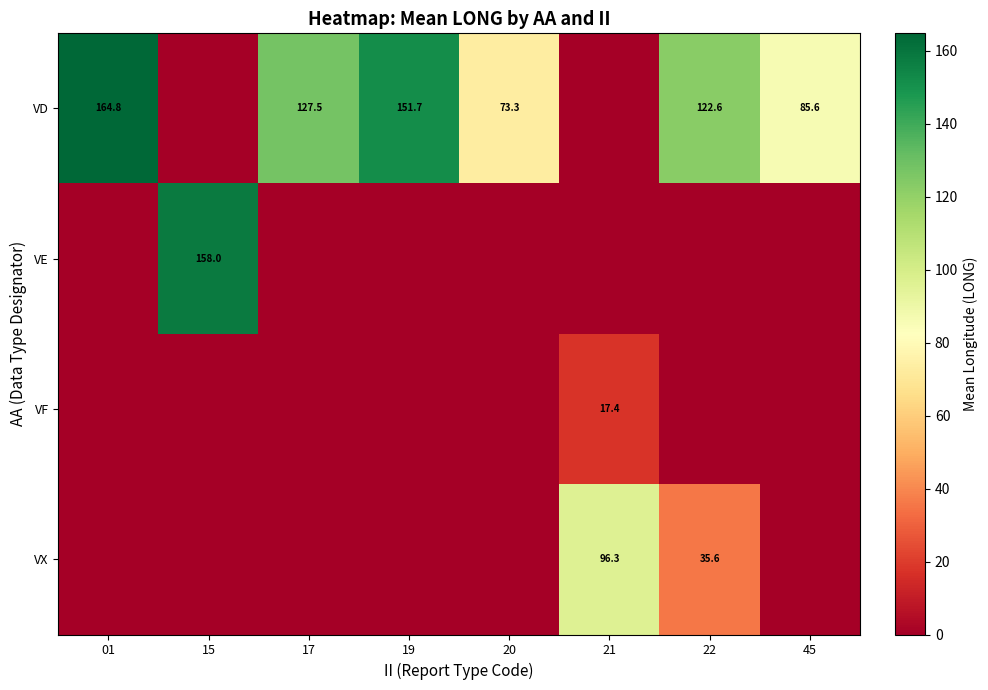

What is the difference between the VD values at 19 and 22?

29.1